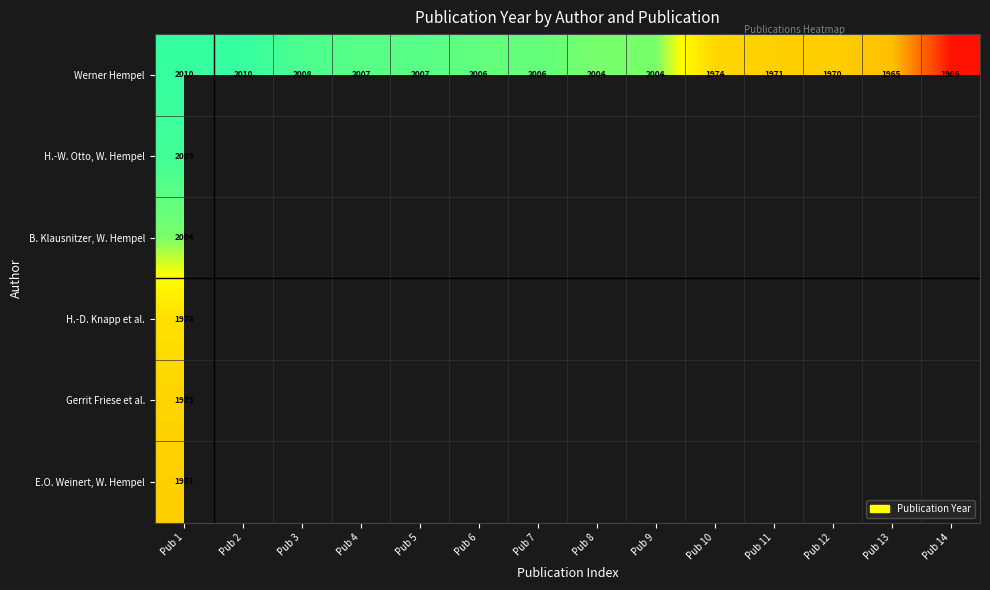

At which label does Werner Hempel first exceed 2006?

Pub 1